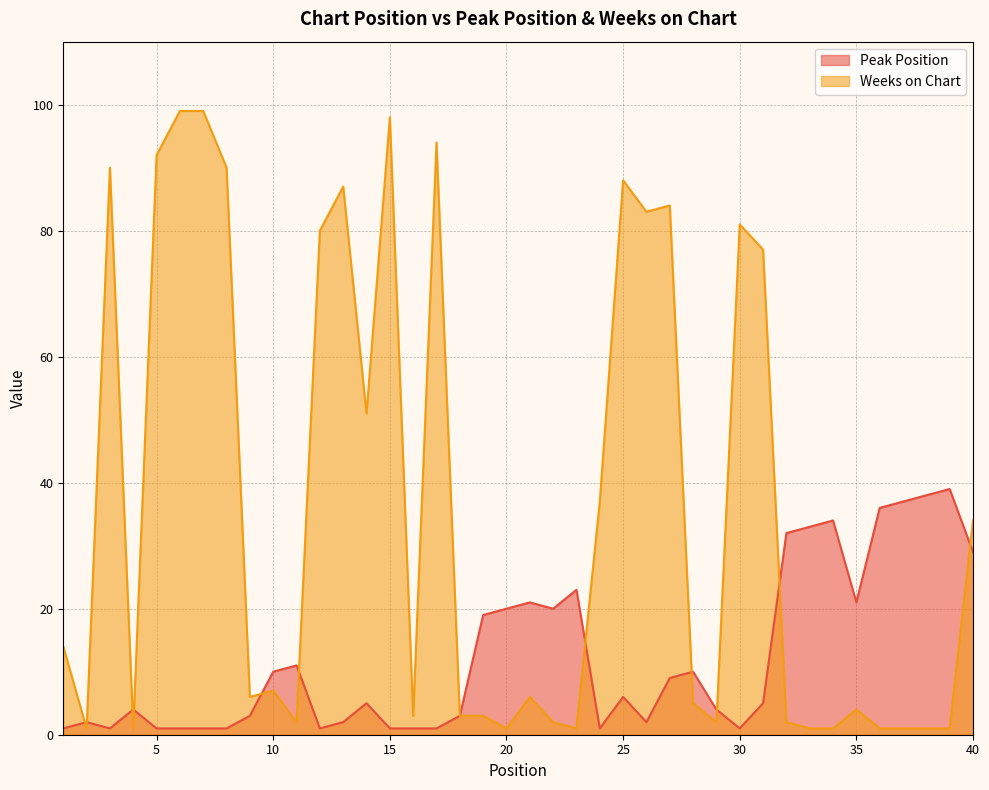

Rank the categories by Weeks on Chart value from lowest to highest.

2, 4, 20, 23, 33, 34, 36, 37, 38, 39, 11, 22, 29, 32, 16, 18, 19, 35, 28, 9, 21, 10, 1, 40, 24, 14, 31, 12, 30, 26, 27, 13, 25, 3, 8, 5, 17, 15, 6, 7